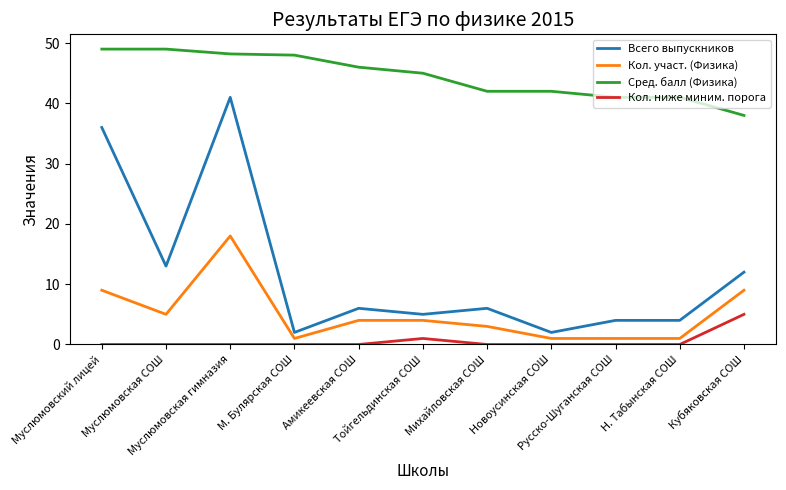

What is the sum of all Кол. ниже миним. порога values?

6.0